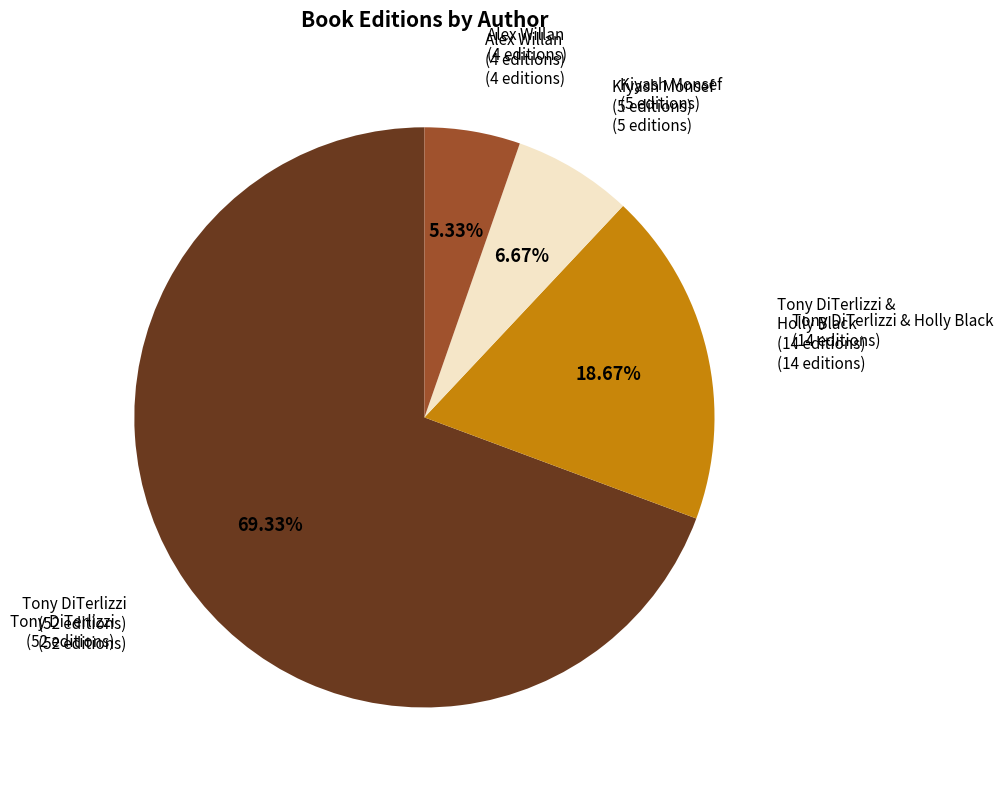

Is there a majority slice in this chart?

Yes